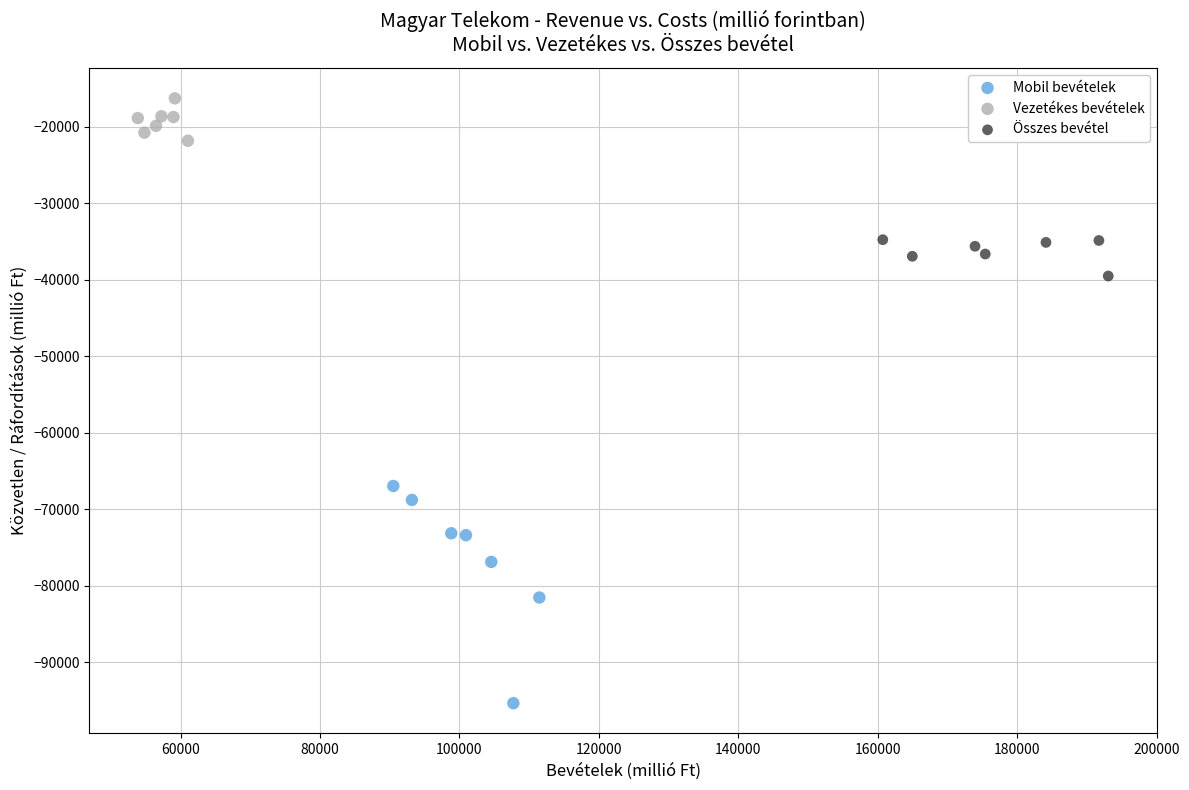

What are all the series names shown in the legend?

Mobil bevételek, Vezetékes bevételek, Összes bevétel